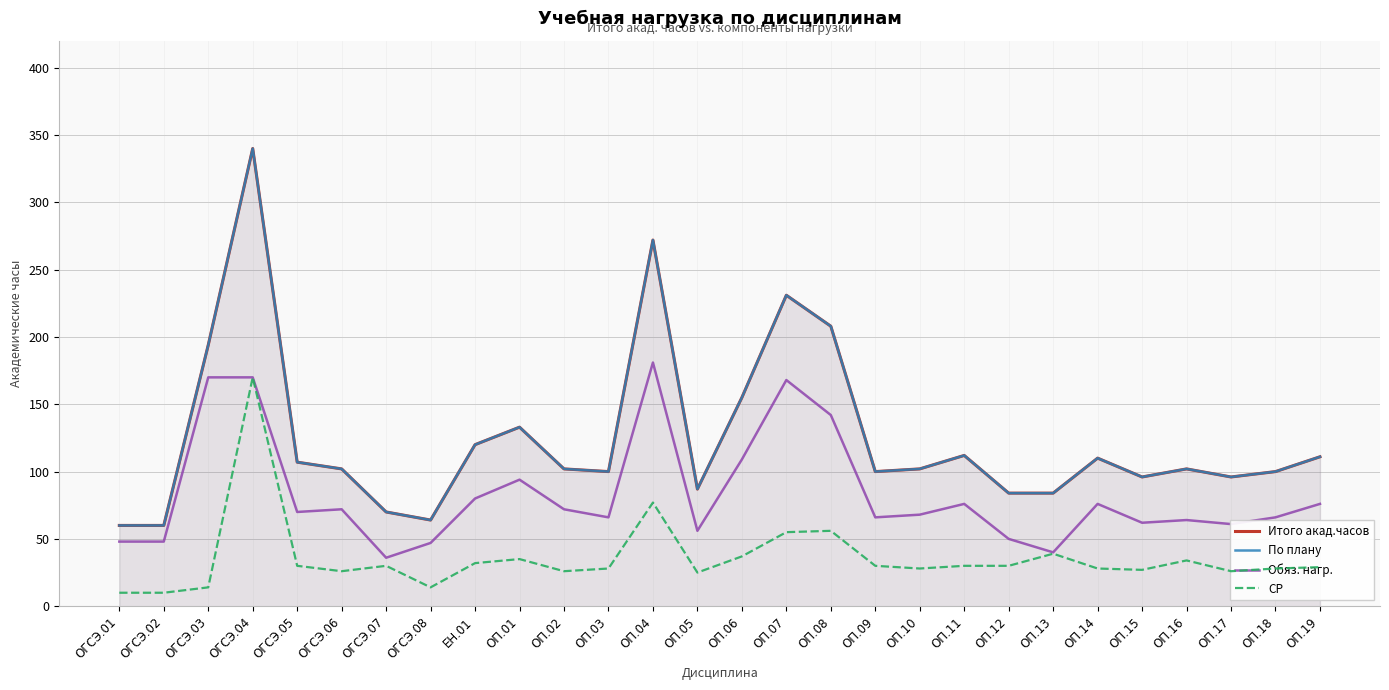

At which category does По плану reach its first local valley?

ОГСЭ.08